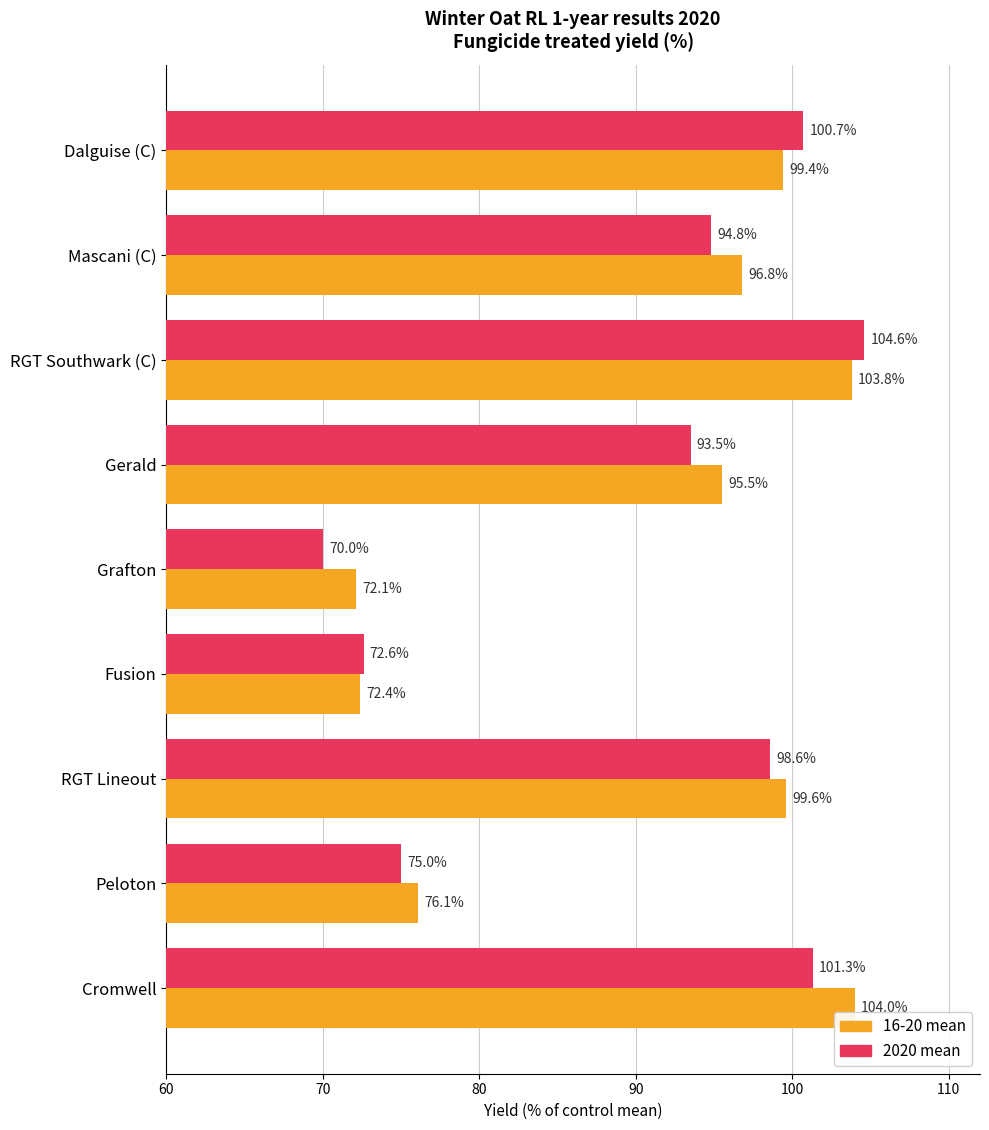

Which label corresponds to the smallest value in the chart?

Grafton